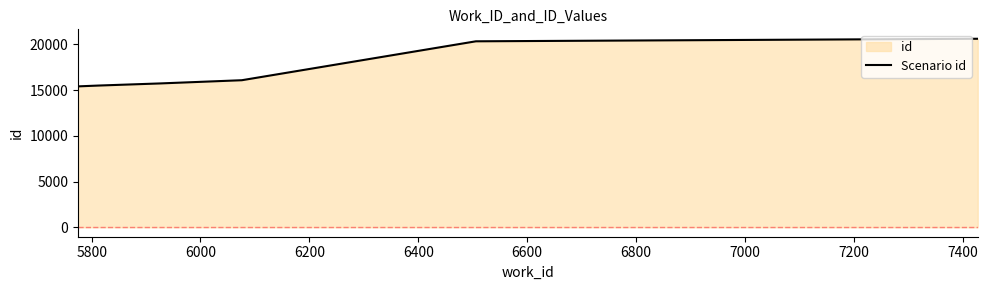

What is the smallest value displayed?

15412